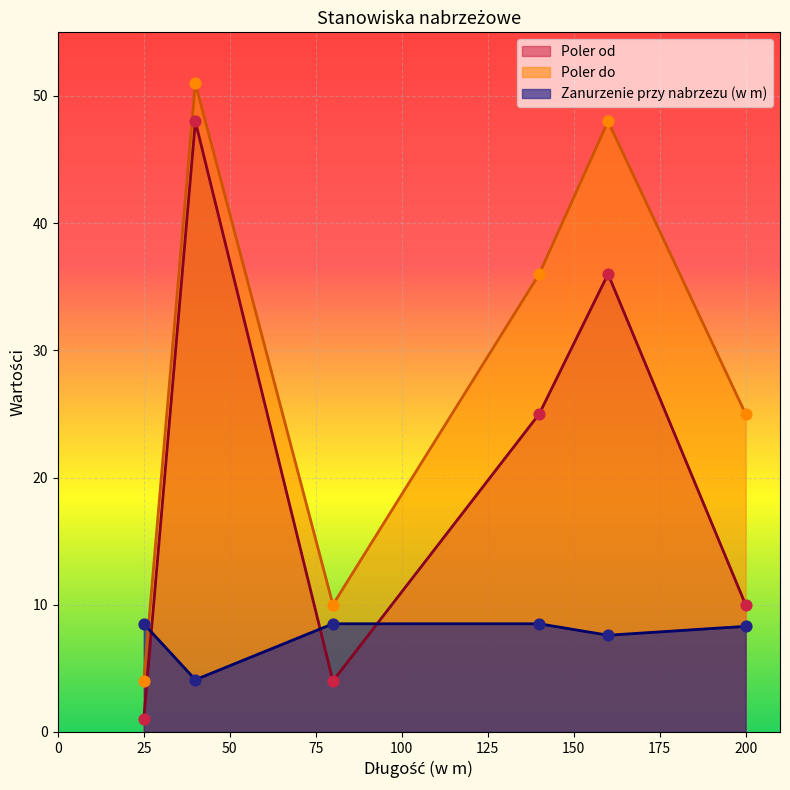

Which series reaches the minimum Y coordinate?

Poler od